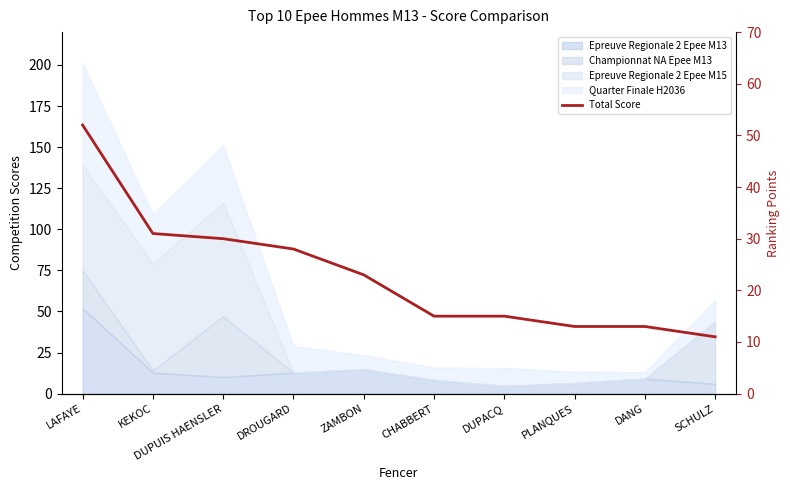

Rank the categories by value from lowest to highest.

SCHULZ, PLANQUES, DANG, CHABBERT, DUPACQ, ZAMBON, DROUGARD, DUPUIS HAENSLER, KEKOC, LAFAYE